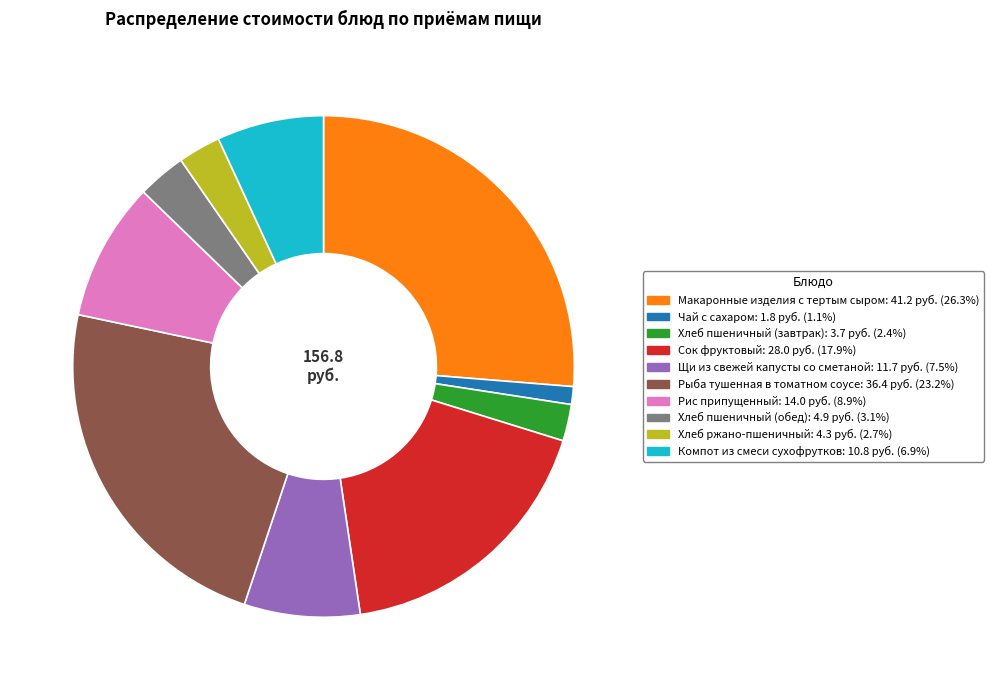

What is the ratio of the value at Сок фруктовый to the value at Щи из свежей капусты со сметаной?

2.4